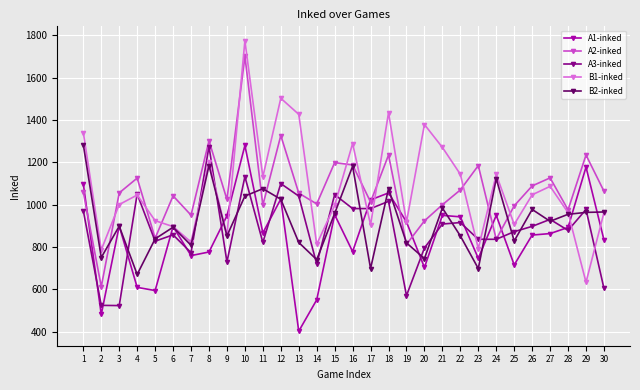

How many lines are shown in the chart?

5